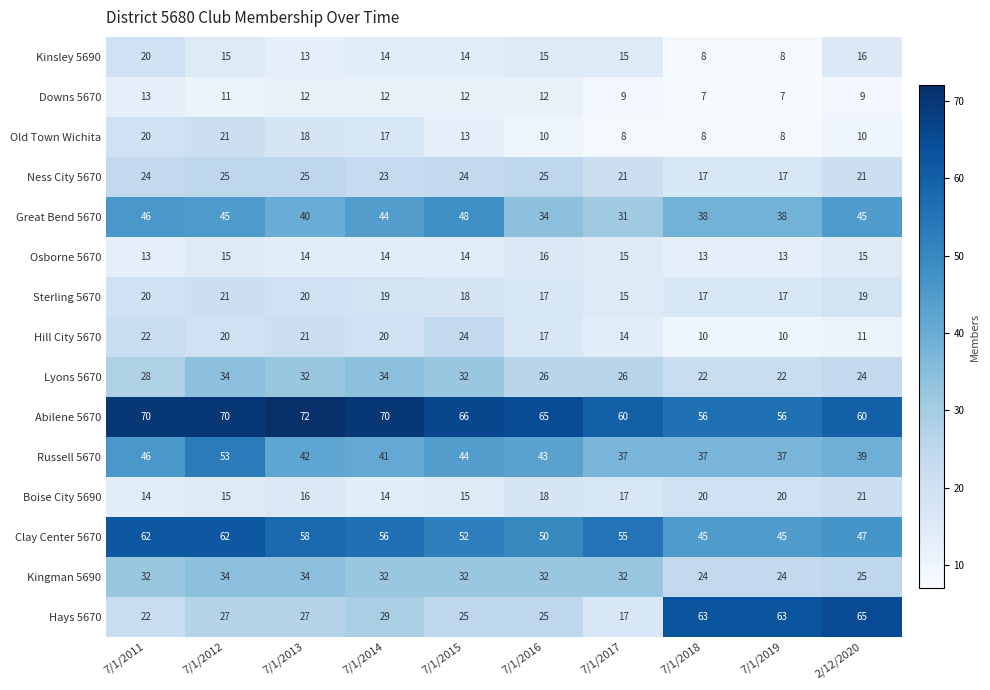

Read the Downs 5670 value at 7/1/2014.

12